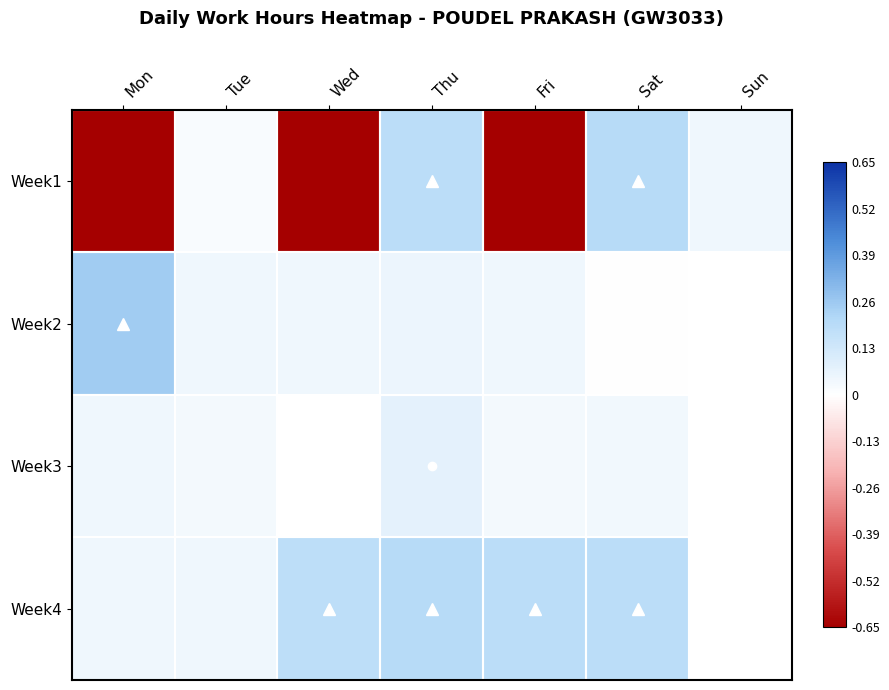

Rank the series at Thu from highest to lowest value.

Week4, Week1, Week3, Week2